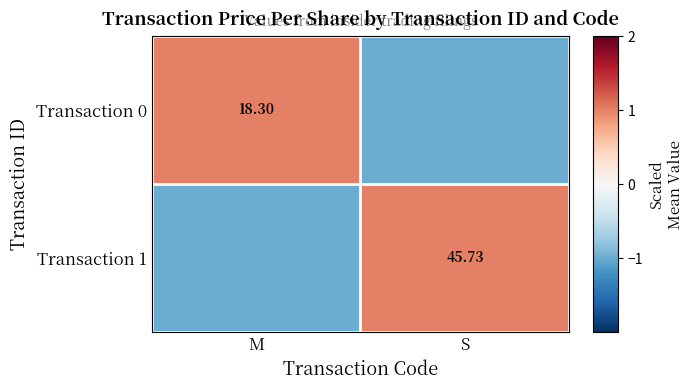

Is the value of Transaction 1 at S greater than the value of Transaction 0 at M?

Yes